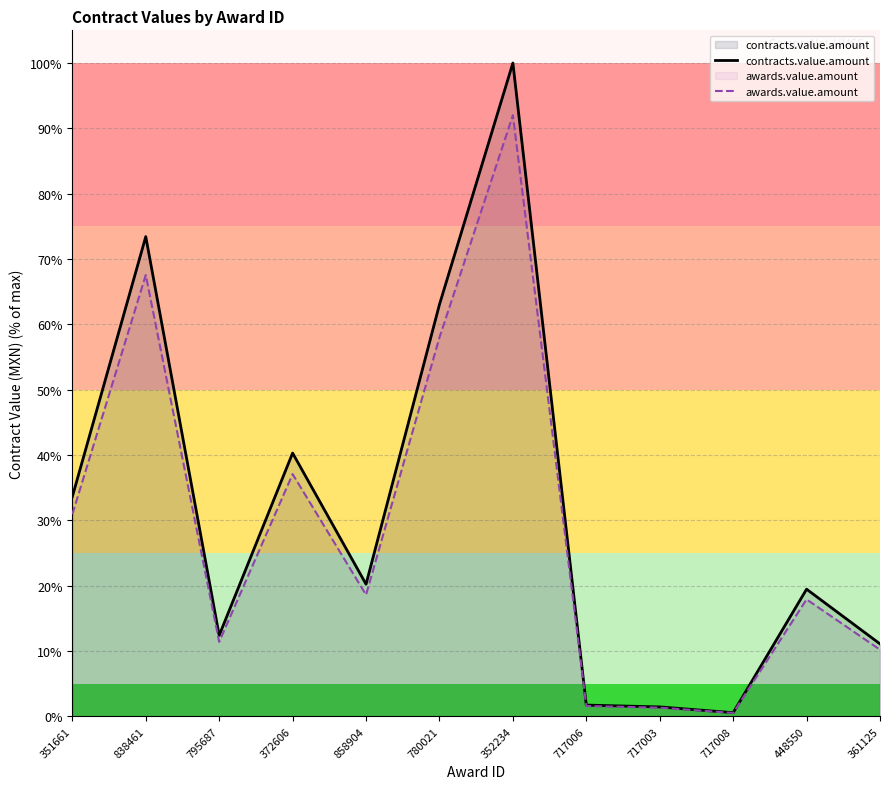

True or false: awards.value.amount has a value of 48.2 at 351661.

False